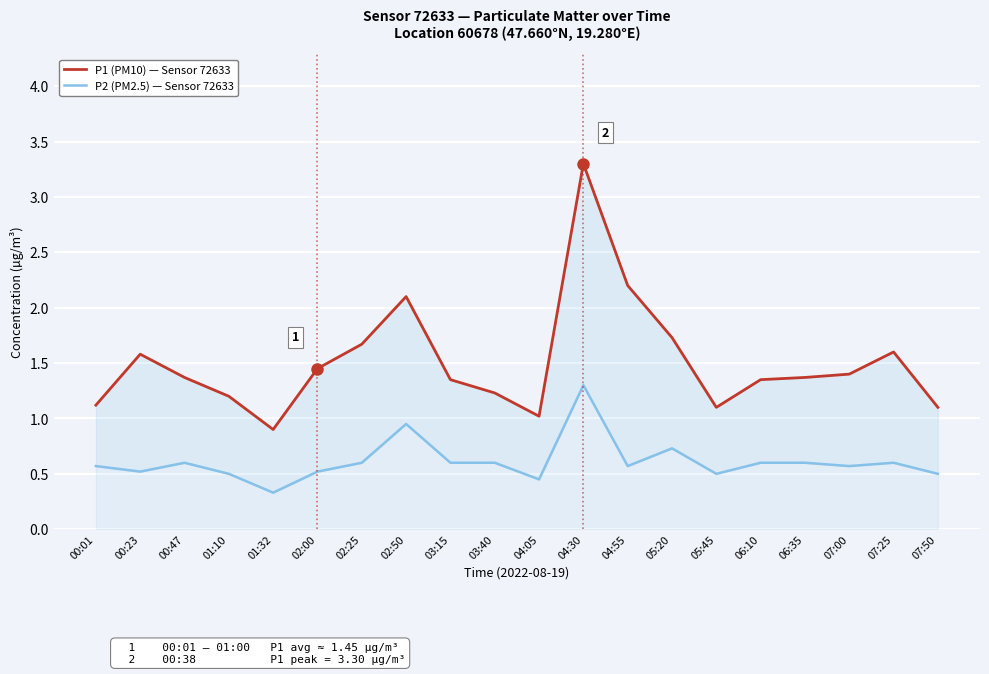

Reading left to right, list all the values displayed in this chart.

P2 (PM2.5): 0.6	0.5	0.6	0.5	0.3	0.5	0.6	0.9	0.6	0.6	0.5	1.3	0.6	0.7	0.5	0.6	0.6	0.6	0.6	0.5
P1 (PM10): 1.1	1.6	1.4	1.2	0.9	1.4	1.7	2.1	1.4	1.2	1.0	3.3	2.2	1.7	1.1	1.4	1.4	1.4	1.6	1.1